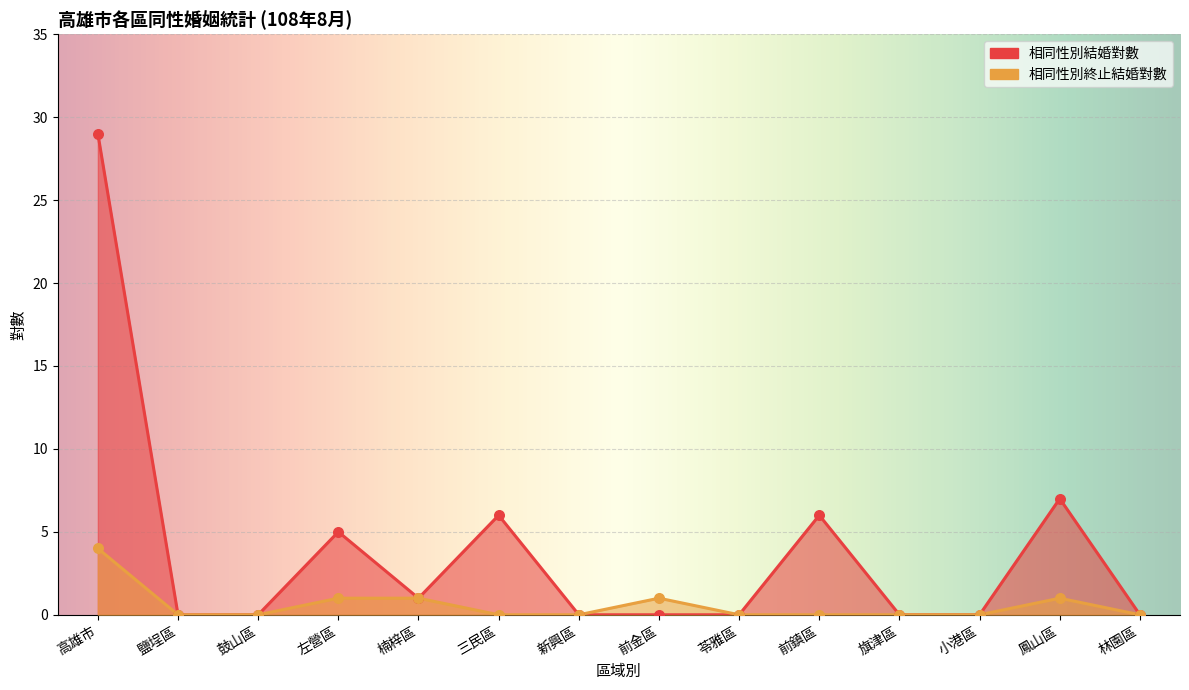

Which series reaches the minimum Y coordinate?

相同性別結婚對數